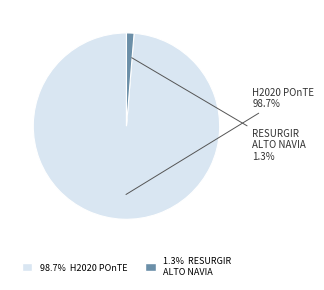

Is there any slice that represents more than half of the pie?

Yes